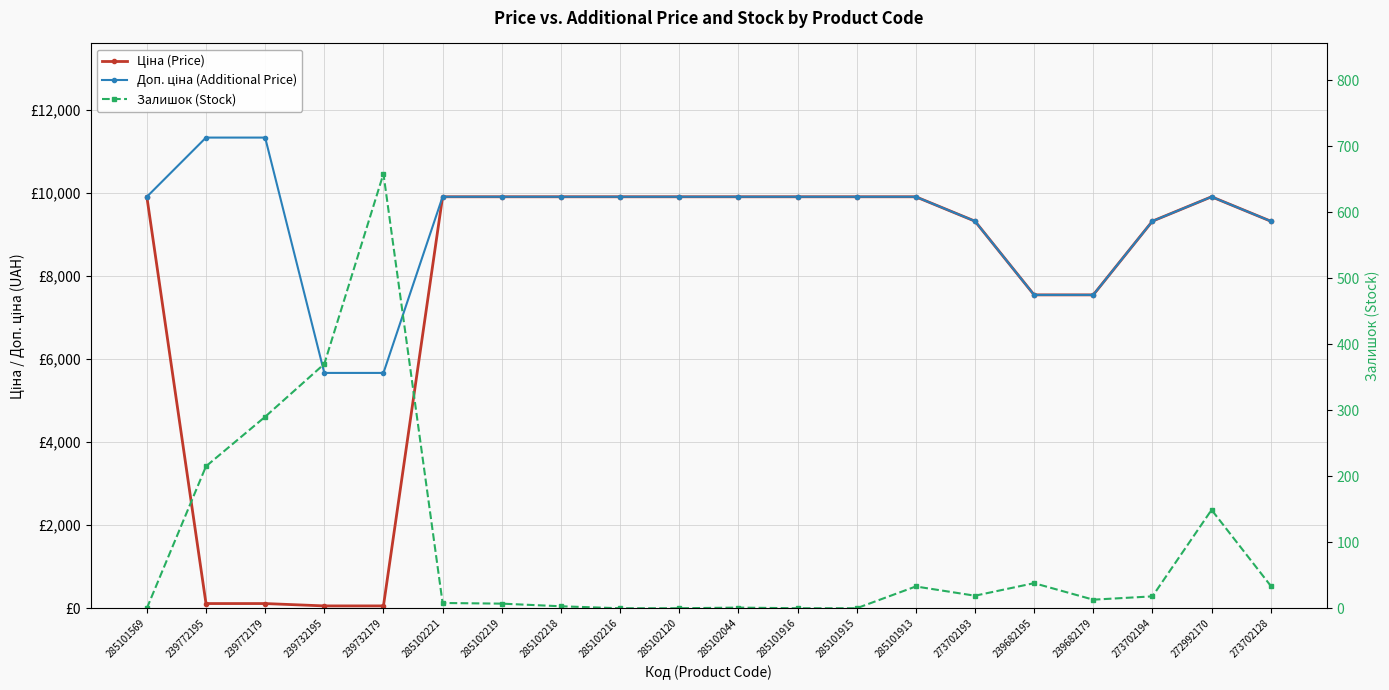

Where does the Ціна (Price) series first go above 9908?

285101569